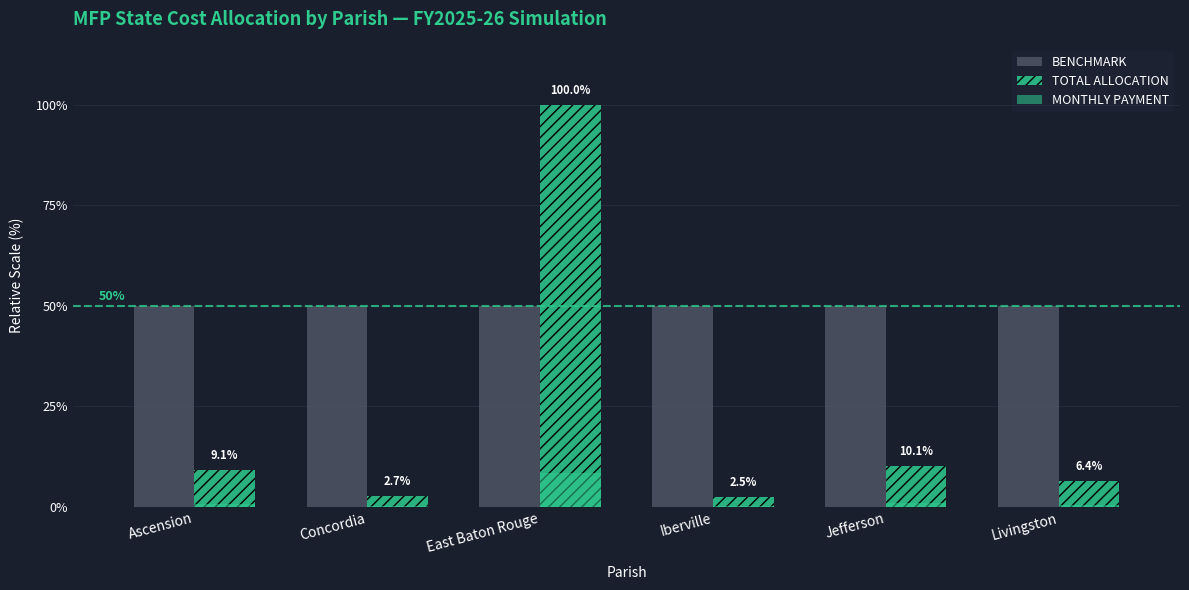

Reading left to right, extract all data points from this chart.

BENCHMARK: Ascension=50.0	Concordia=50.0	East Baton Rouge=50.0	Iberville=50.0	Jefferson=50.0	Livingston=50.0
TOTAL ALLOCATION: Ascension=9.1	Concordia=2.7	East Baton Rouge=100.0	Iberville=2.5	Jefferson=10.1	Livingston=6.4
MONTHLY PAYMENT: Ascension=0.8	Concordia=0.2	East Baton Rouge=8.3	Iberville=0.2	Jefferson=0.8	Livingston=0.5